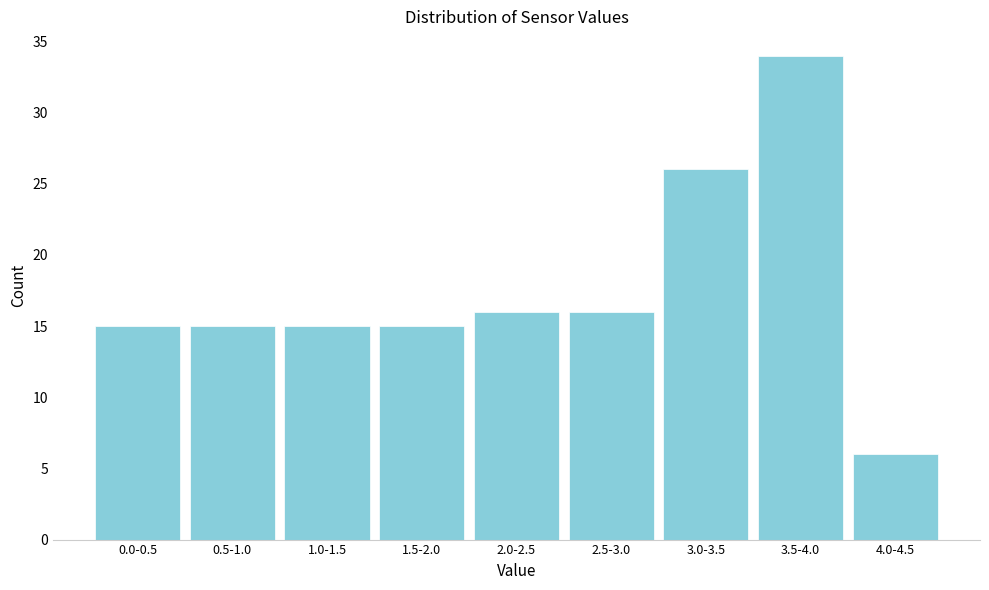

Reading left to right, what are all the values shown in this chart?

15	15	15	15	16	16	26	34	6